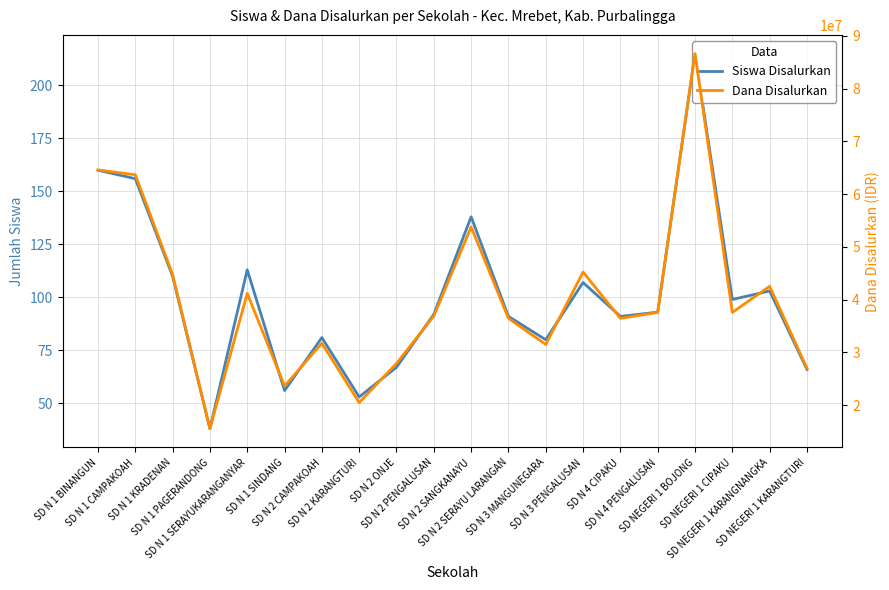

Which series has the largest range (max minus min)?

Dana Disalurkan